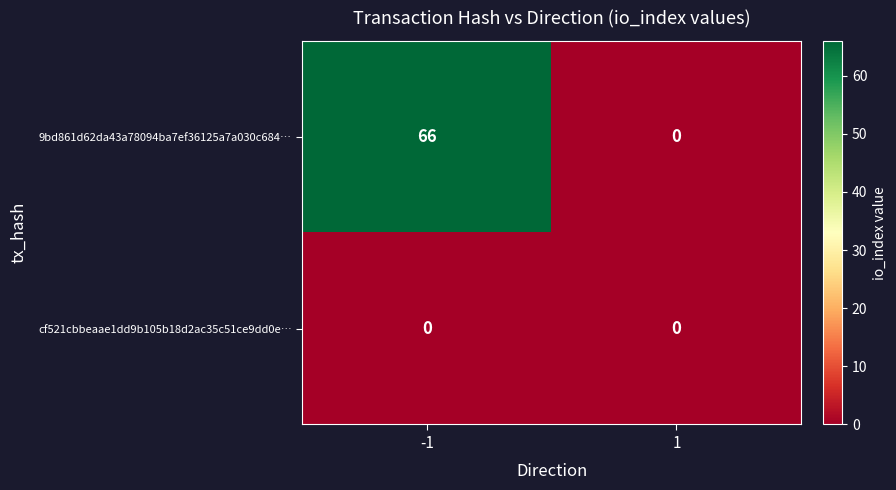

Rank the series by their maximum value, from lowest to highest.

cf521cbbeaae1dd9b105b18d2ac35c51ce9dd0e…, 9bd861d62da43a78094ba7ef36125a7a030c684…